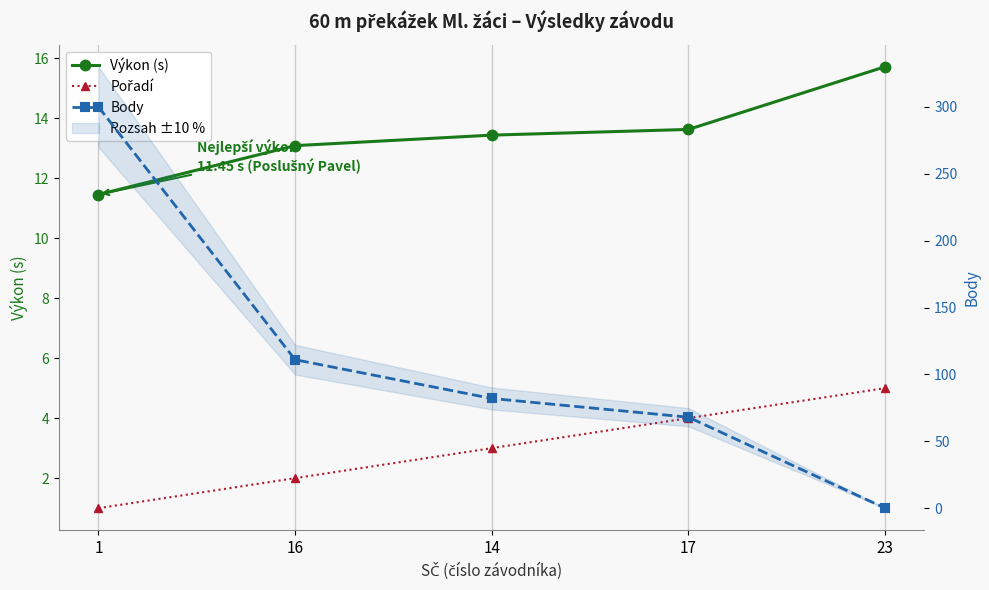

What is the sum of all Výkon (s) values?

67.3